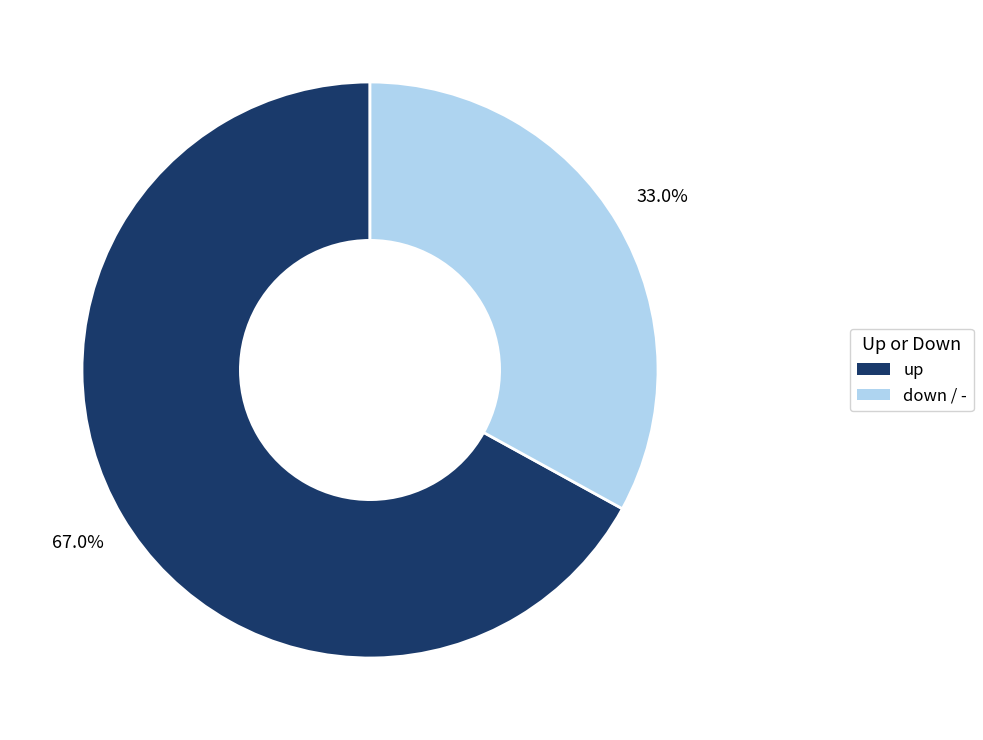

Does any single category account for the majority?

Yes